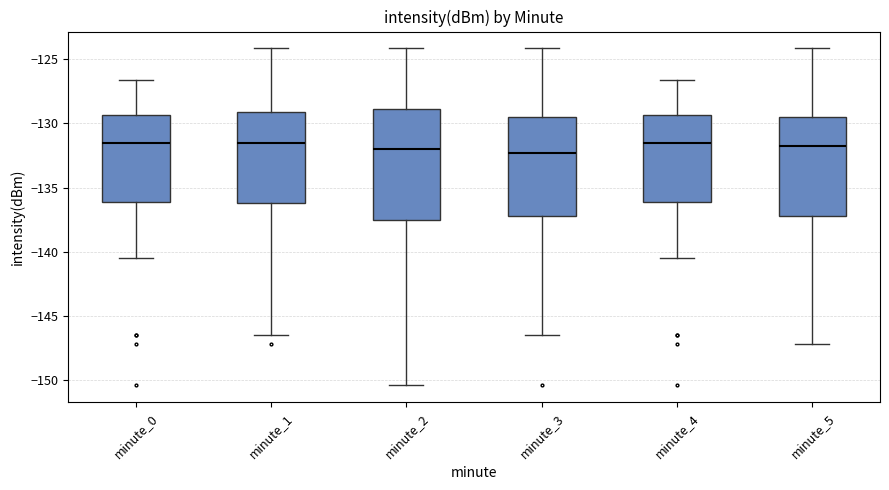

Where is the lower edge of the box for minute_0 on the y-axis? The values are not printed on the chart, so give them approximately, as read against the axis.

-136.0